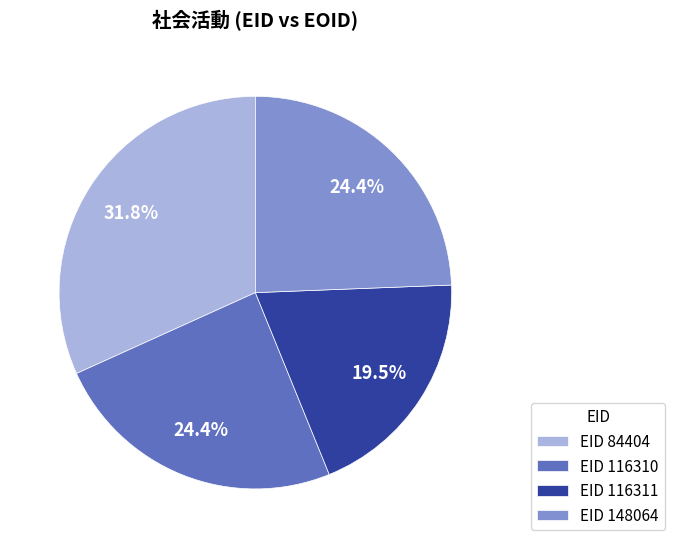

Does EID 148064 account for over 50% of the chart?

No